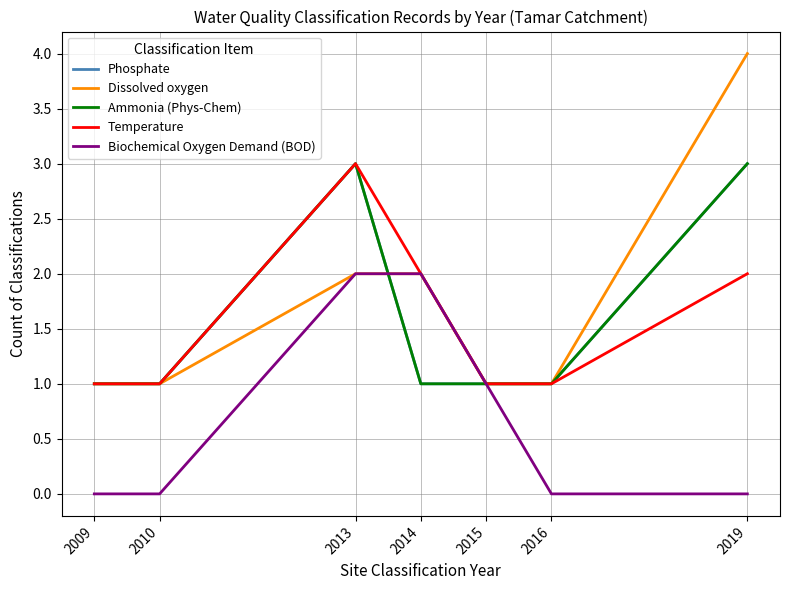

Rank the series at 2010 from lowest to highest value.

Biochemical Oxygen Demand (BOD), Phosphate, Dissolved oxygen, Ammonia (Phys-Chem), Temperature